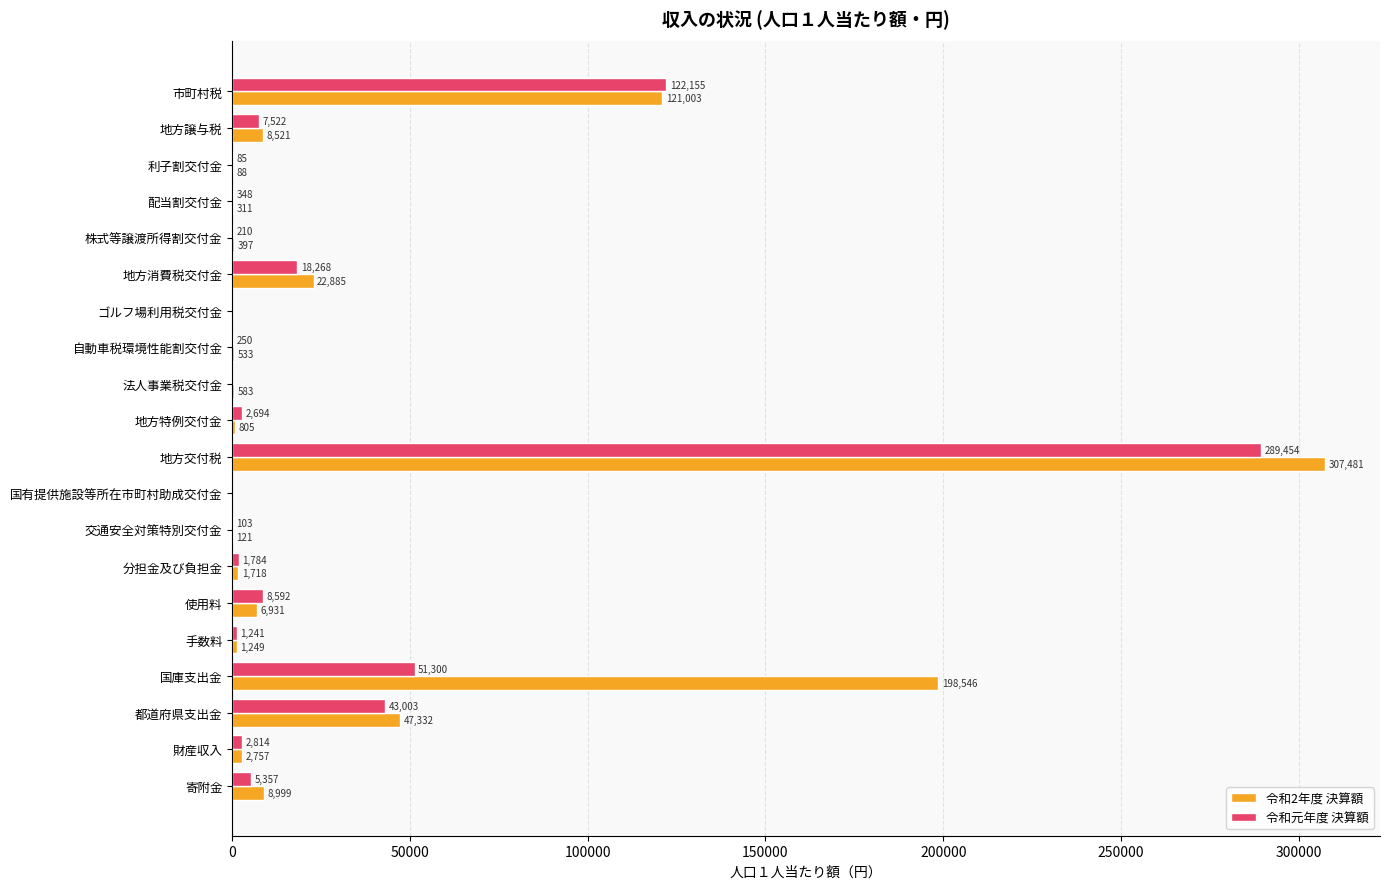

Which label corresponds to the largest value in the chart?

地方交付税